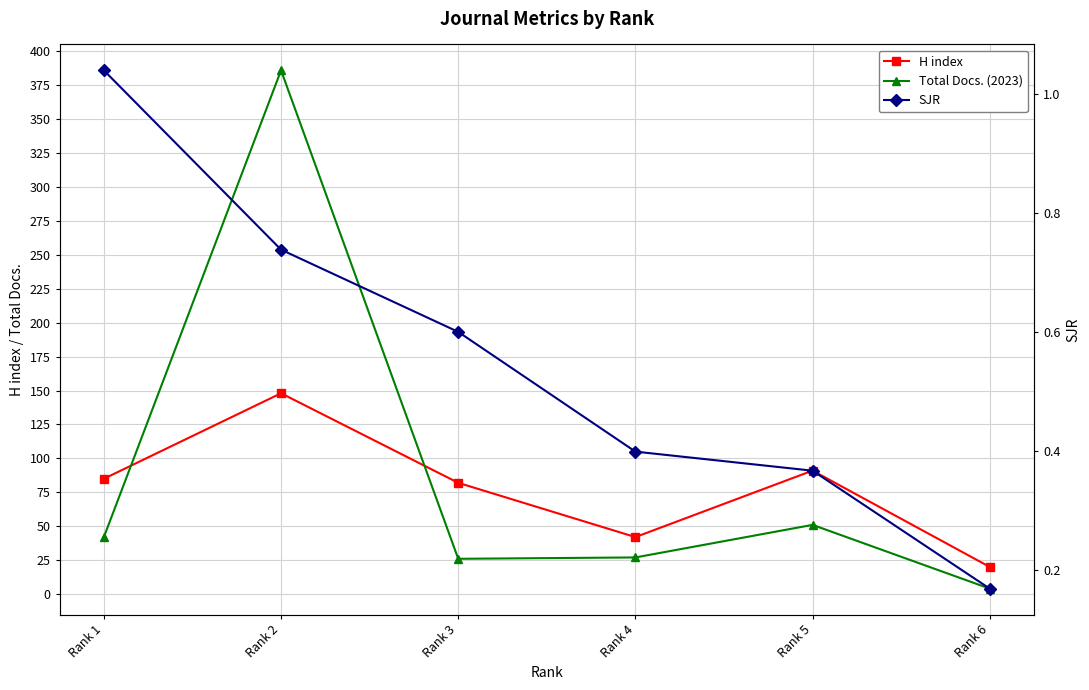

Rank the series by their maximum value, from lowest to highest.

SJR, H index, Total Docs. (2023)